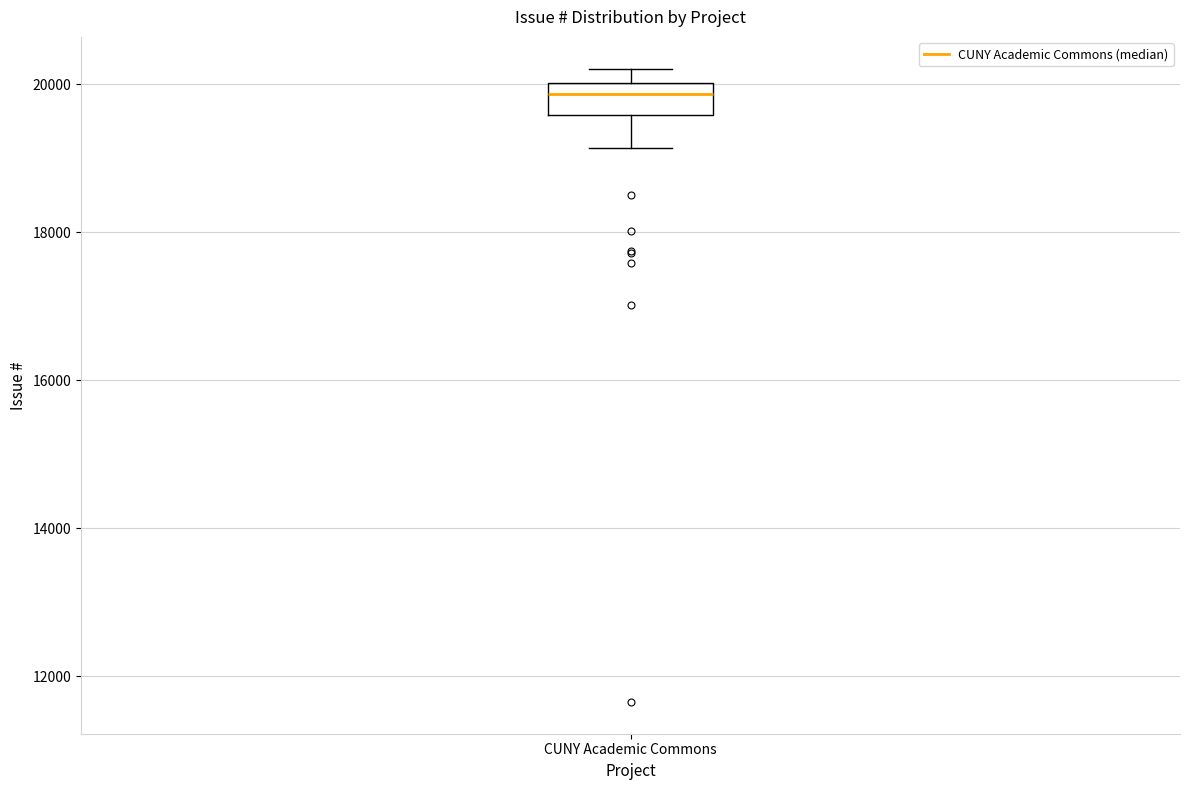

Read this box plot against the y-axis: the position of the median line, the range covered by the box, and the ends of both whiskers. The values are not printed on the chart, so give them approximately, as read against the axis.

median 19800, box 19600 to 20000, whiskers 19200 to 20200